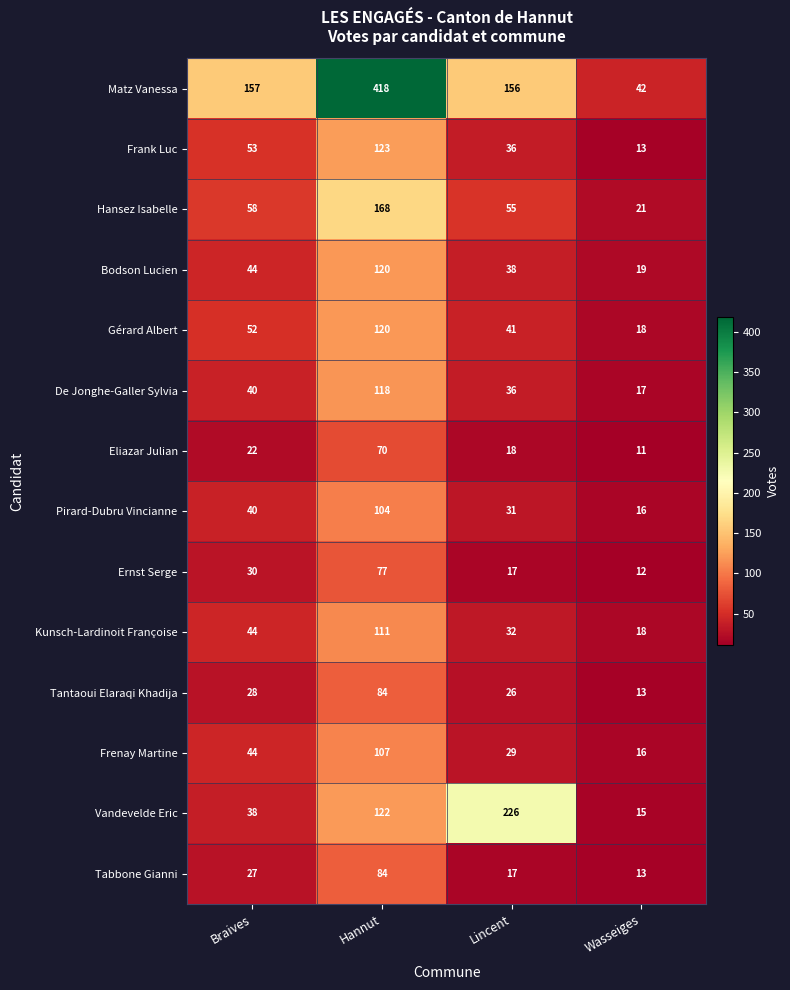

List the labels in order of Gérard Albert value, largest first.

Hannut, Braives, Lincent, Wasseiges